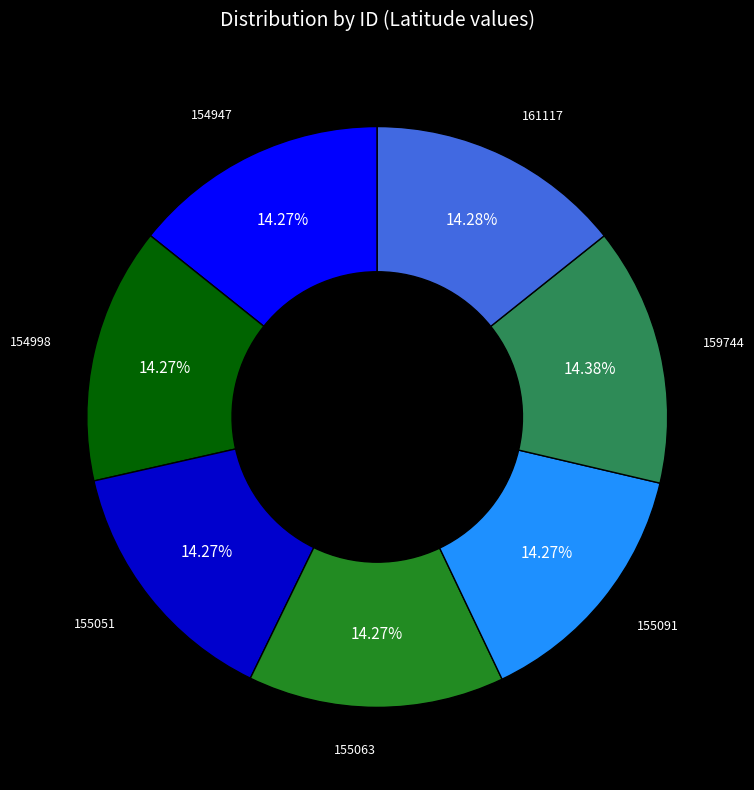

What percentage is the 155063 slice, to the nearest percent?

14%